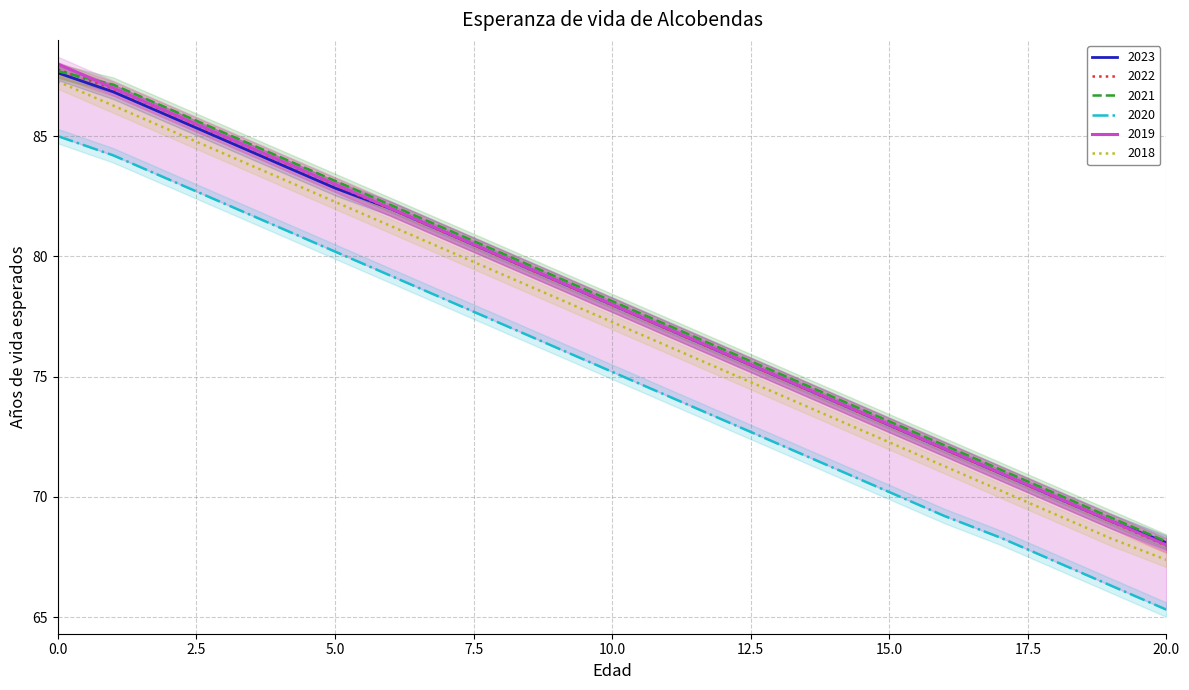

What is the difference between the 2019 values at 12 and 11?

1.0